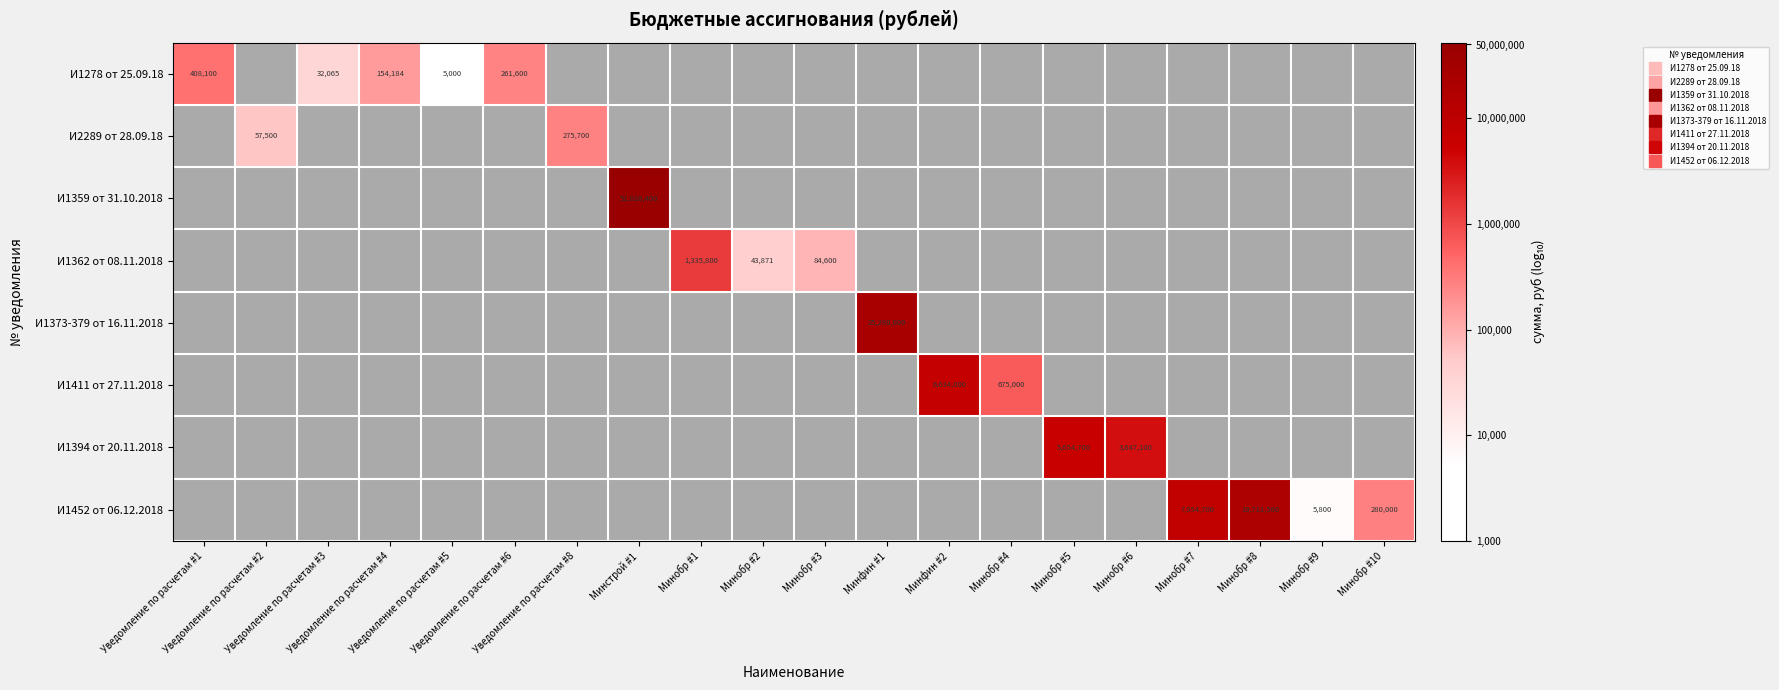

How many series are shown in this chart?

8